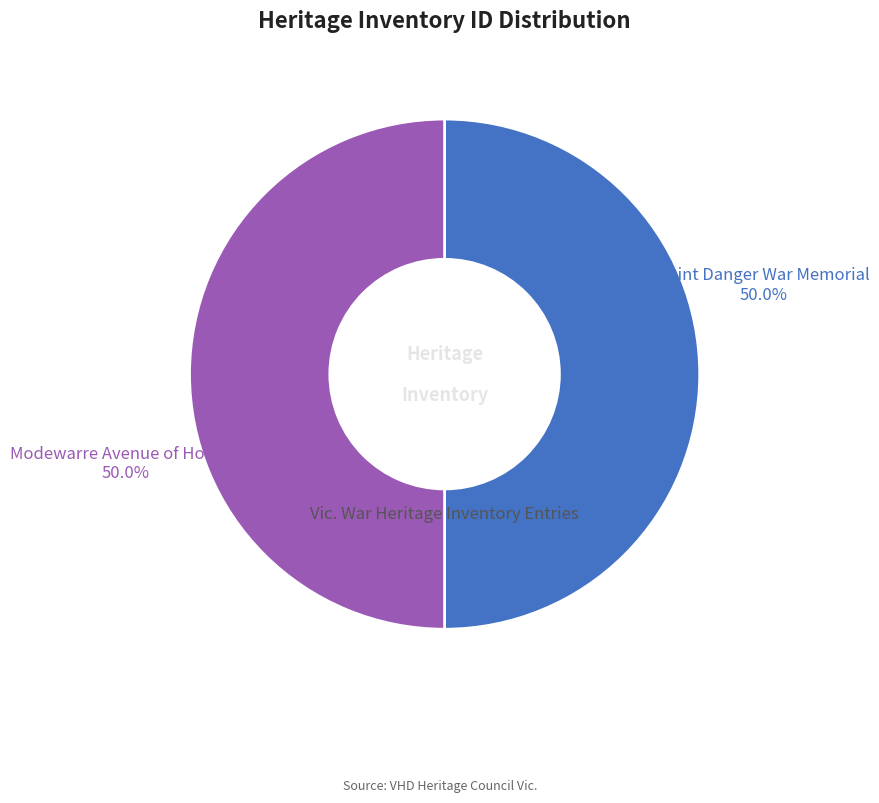

To the nearest percent, what portion does Modewarre Avenue of Honour represent?

50%